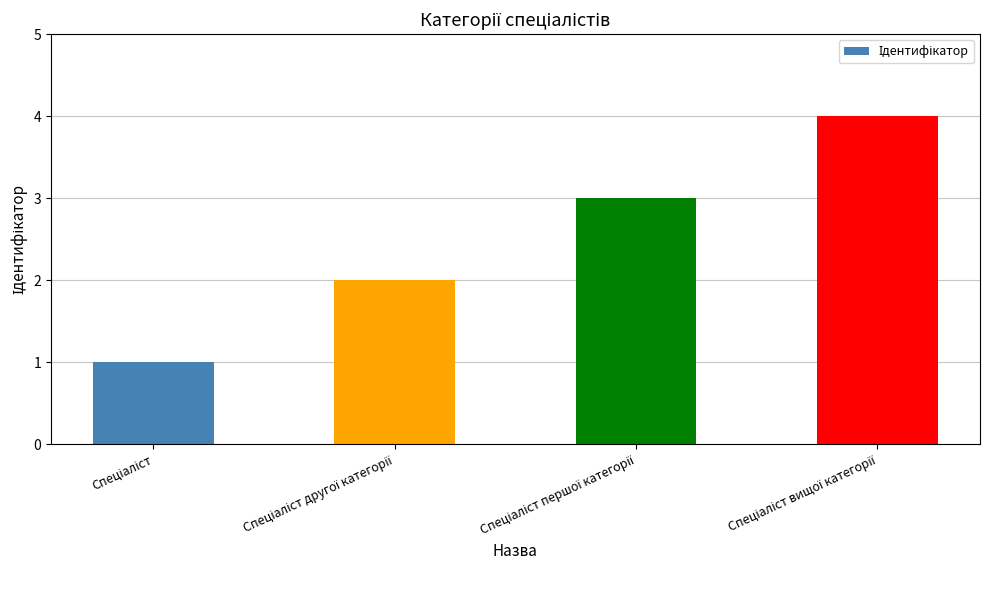

Reading left to right, extract all data points from this chart.

1	2	3	4